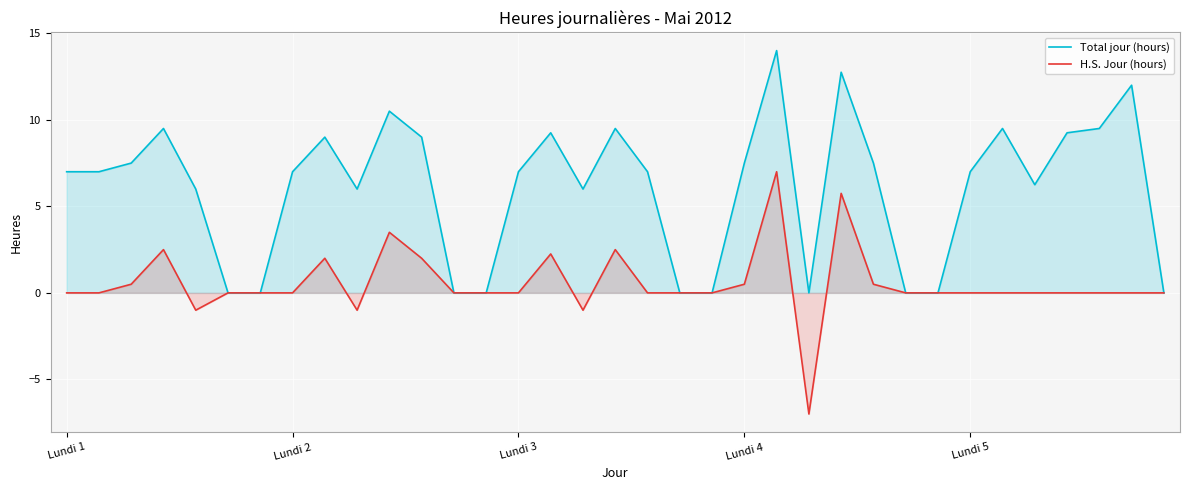

At how many categories does at least one series exceed 10?

4